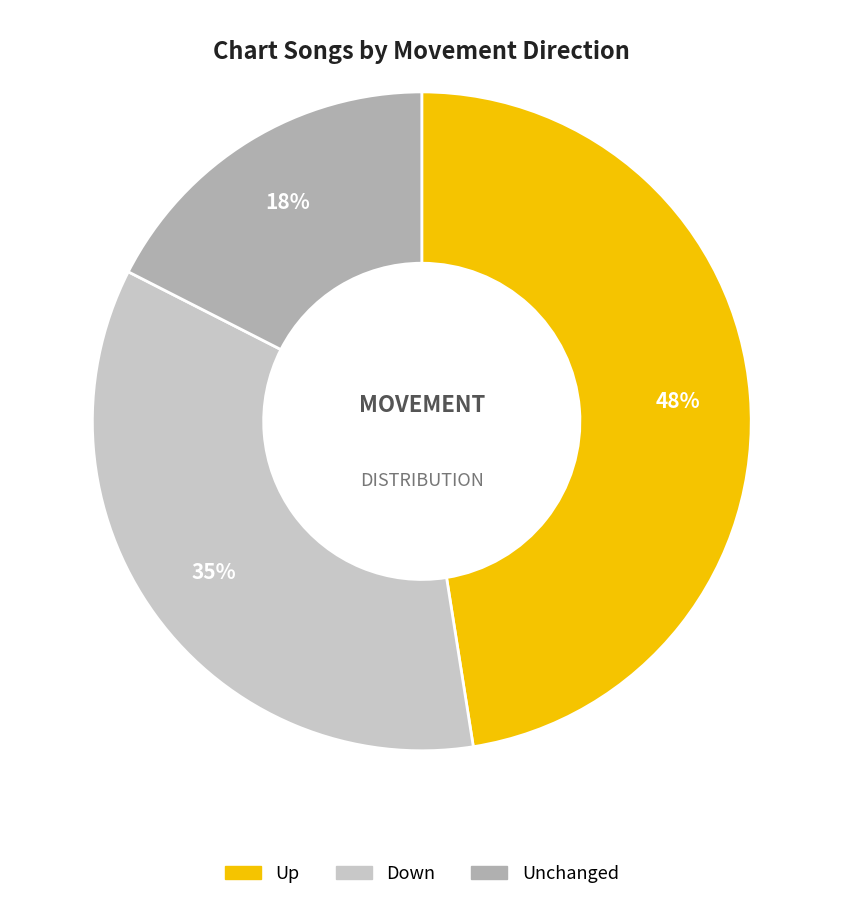

Is there any slice that represents more than half of the pie?

No